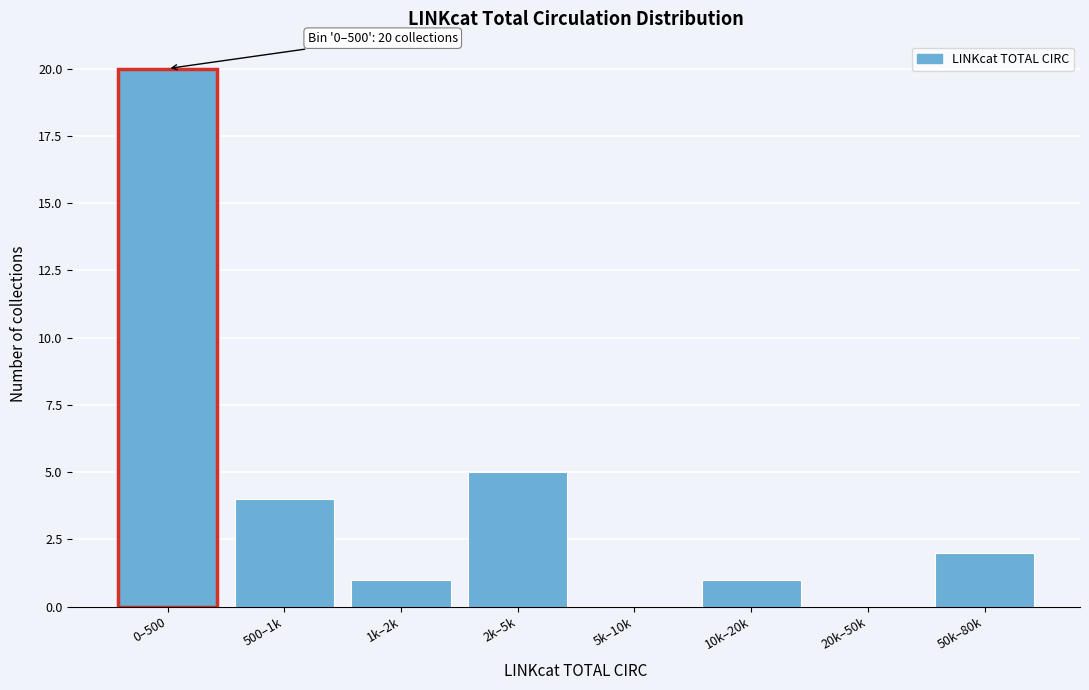

Reading right to left, transcribe all the data shown in this chart.

50k–80k=2	20k–50k=0	10k–20k=1	5k–10k=0	2k–5k=5	1k–2k=1	500–1k=4	0–500=20